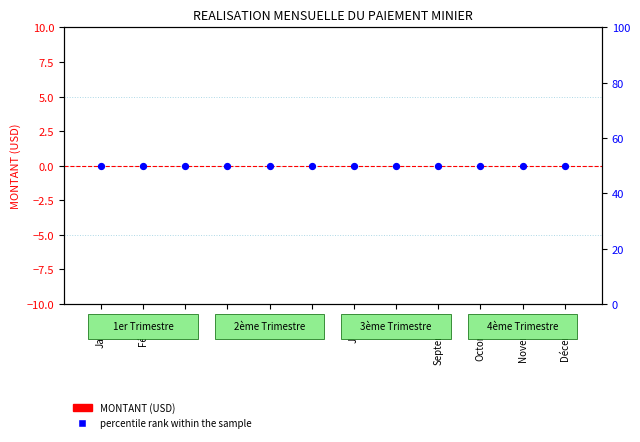

Is the value of MONTANT (USD) at Février greater than the value of percentile rank within the sample at Janvier?

No